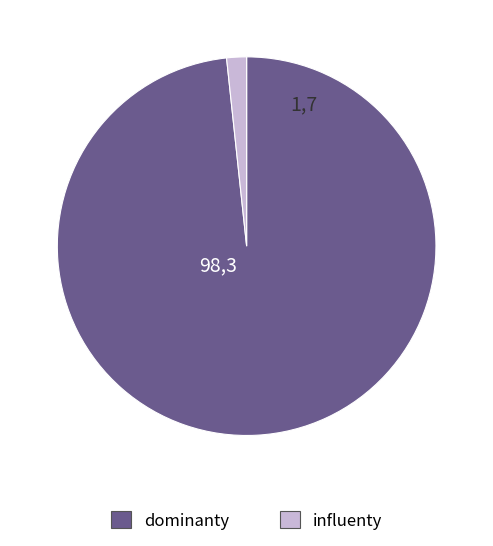

The dominanty slice represents 98% of the pie. True or false?

True